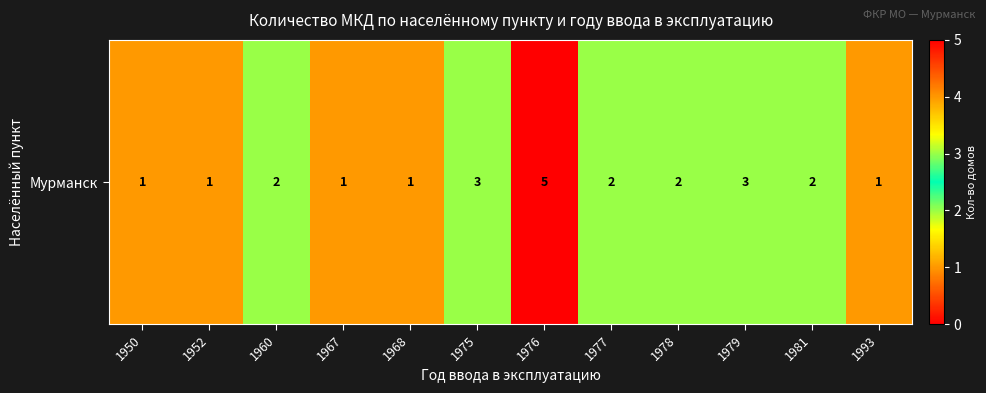

Which has a higher value, 1978 or 1979?

1979